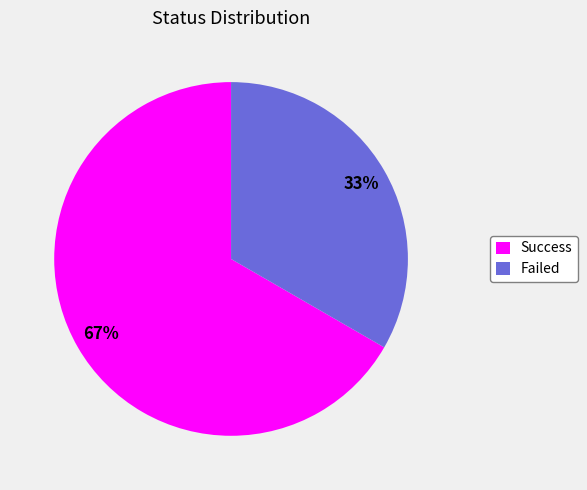

Is the sum of Success and Failed greater than half?

Yes